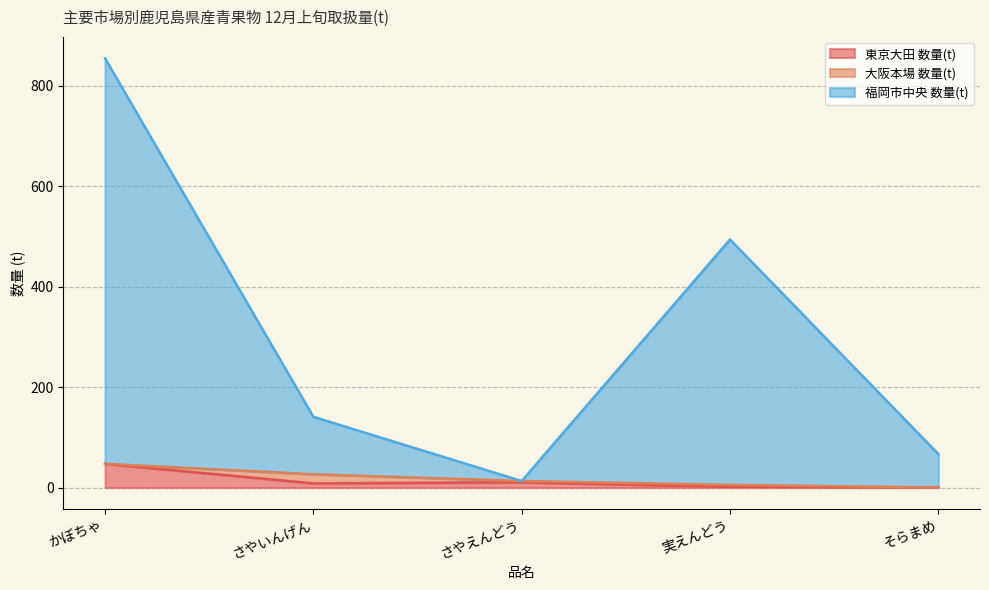

List the labels in order of 東京大田 数量(t) value, smallest first.

そらまめ, 実えんどう, さやいんげん, さやえんどう, かぼちゃ